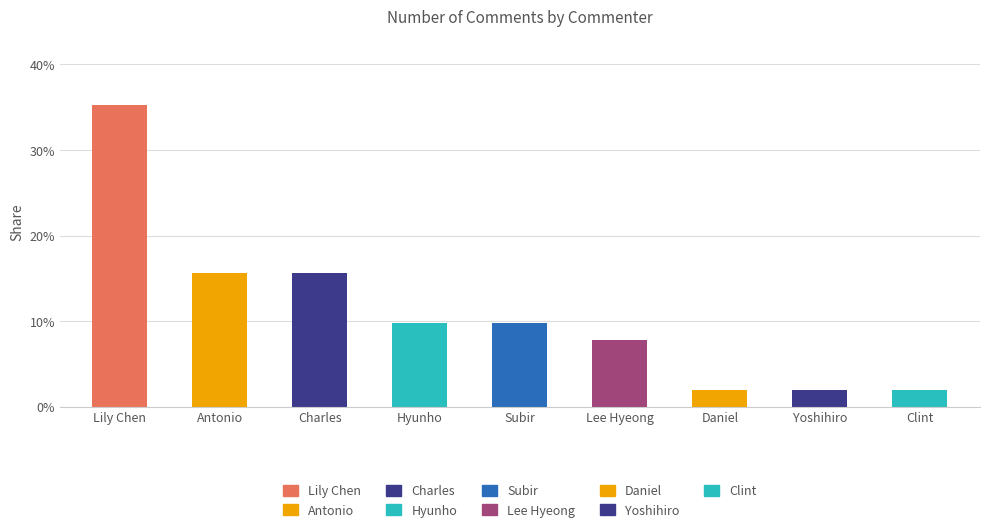

What value does the data have at Daniel?

2.0